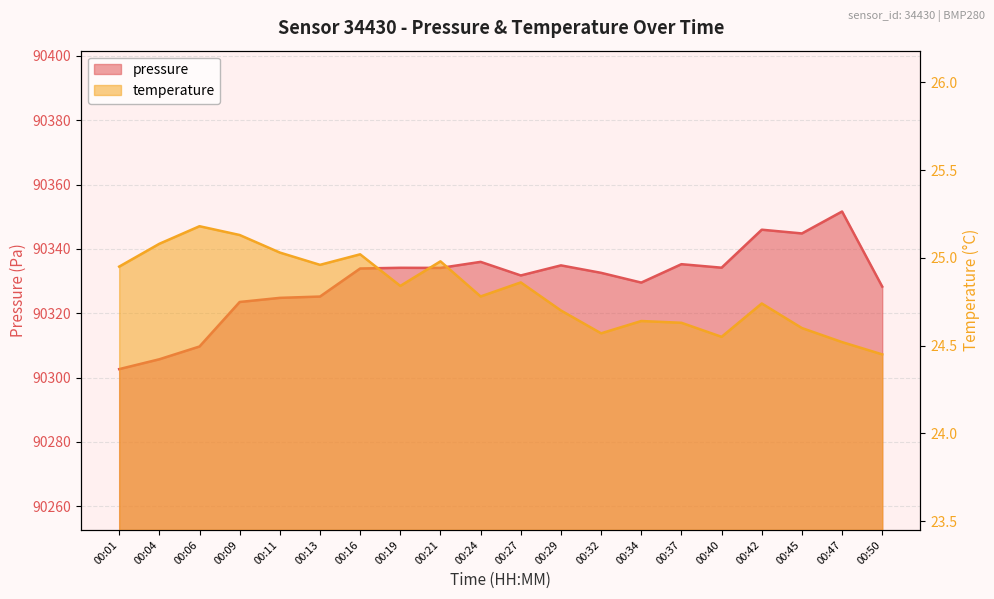

What is the sum of the pressure values at 00:19 and 00:42?

180680.1